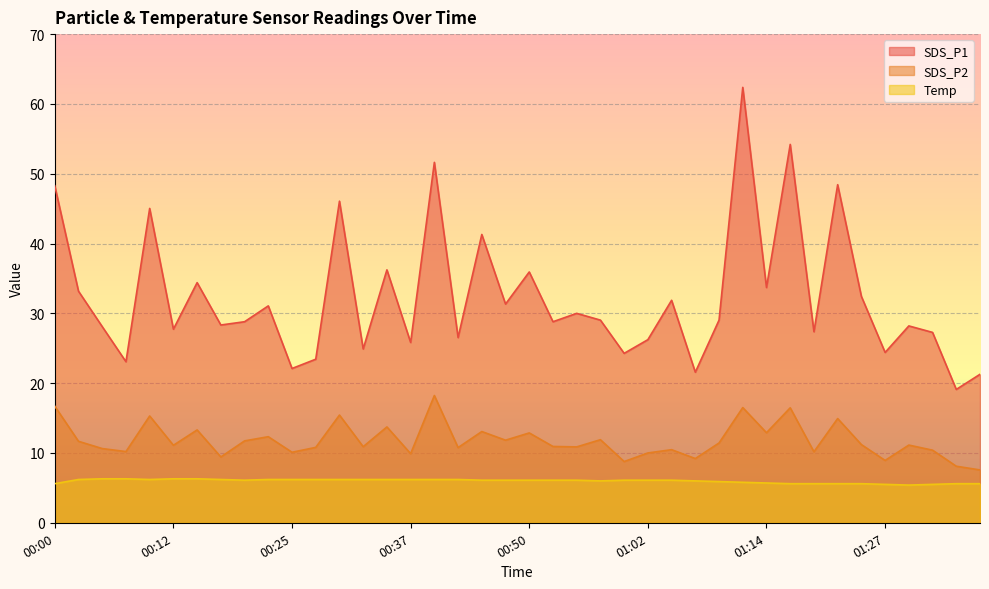

Read the SDS_P2 value at 00:52.

10.9